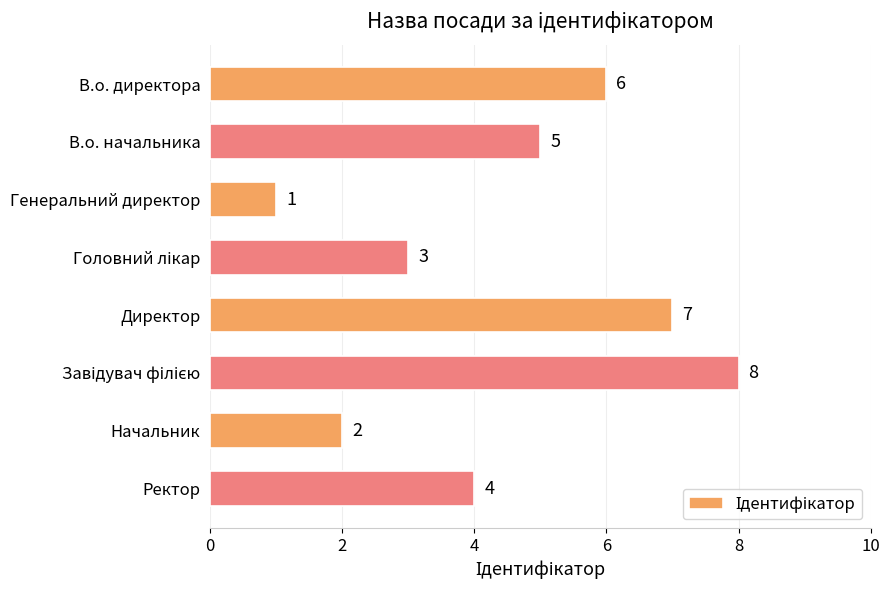

Where is the data nearest to the value 4?

Ректор